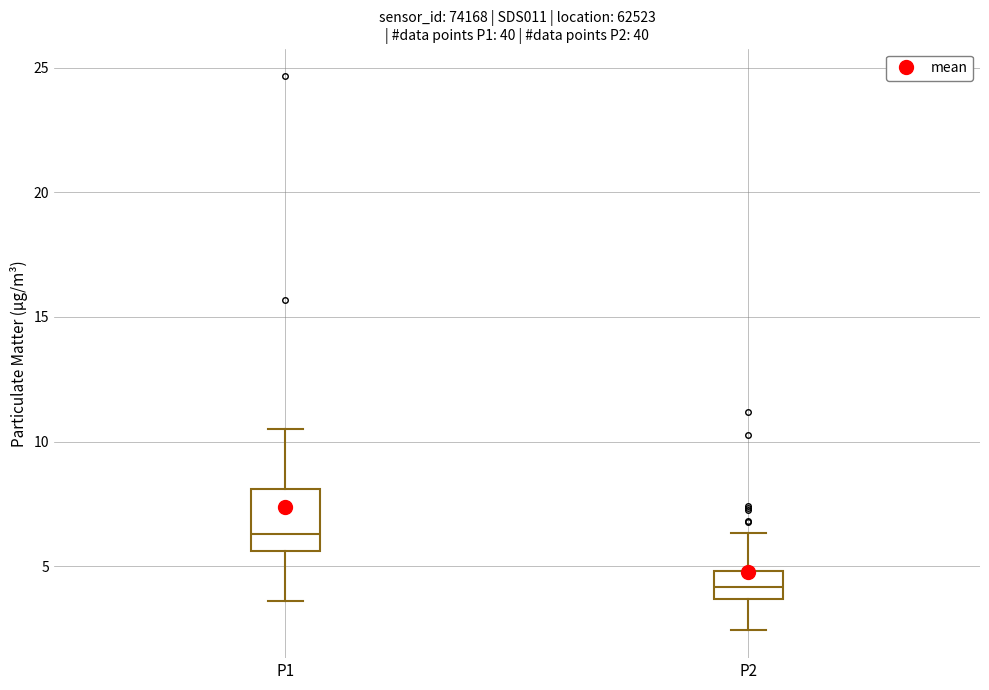

Reading left to right, read every box against the y-axis: the position of its median line, the range the box covers, and the ends of its whiskers. The values are not printed on the chart, so give them approximately, as read against the axis.

P1: median 6.5, box 5.5 to 8.0, whiskers 3.5 to 10.5
P2: median 4.0, box 3.5 to 5.0, whiskers 2.5 to 6.5